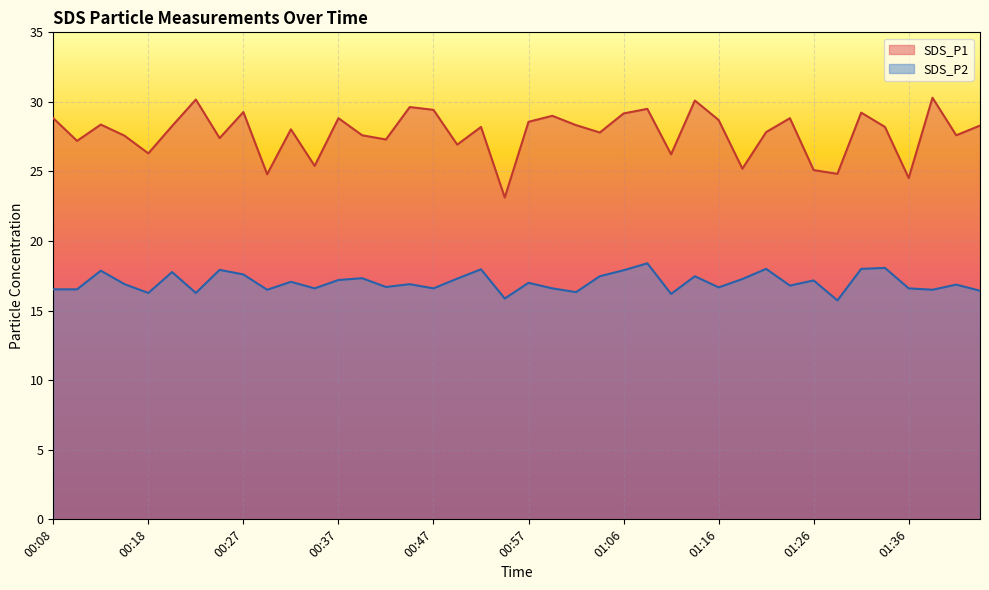

Is it true that SDS_P1 equals 48.8 at 00:37?

False